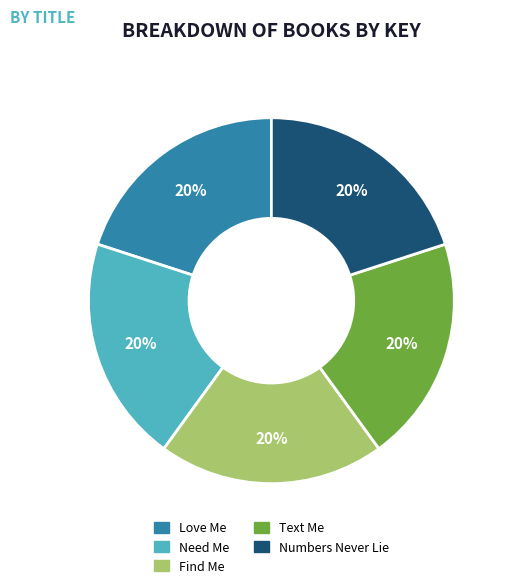

Is it true that Text Me is 20% of the pie?

True